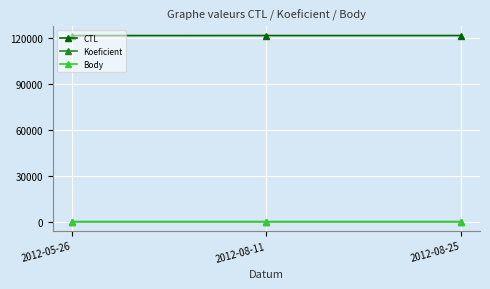

What is the label of the 3rd point from the right?

2012-05-26